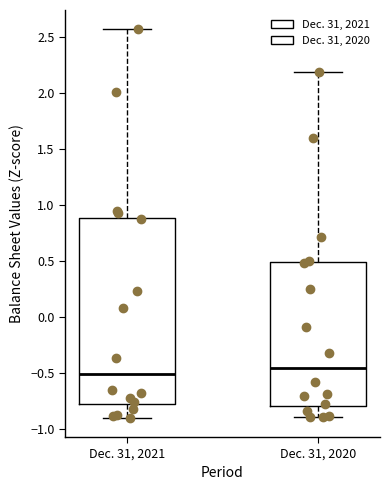

Which box has the lowest median line?

Dec. 31, 2021